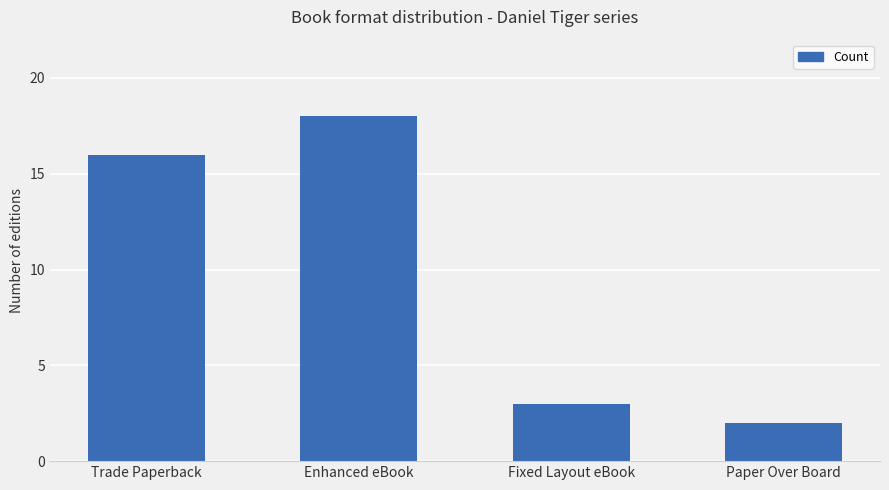

What is the label of the 4th bar from the left?

Paper Over Board